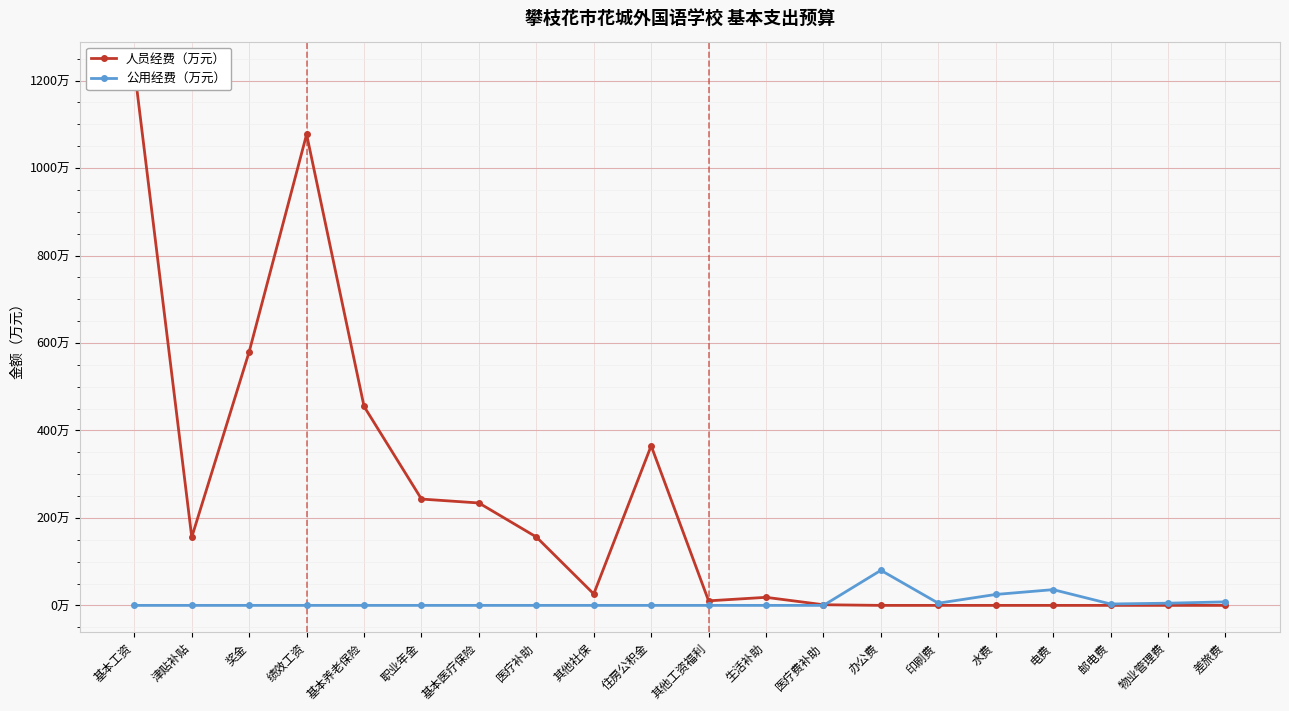

True or false: 人员经费（万元） has a value of 364.9 at 住房公积金.

True